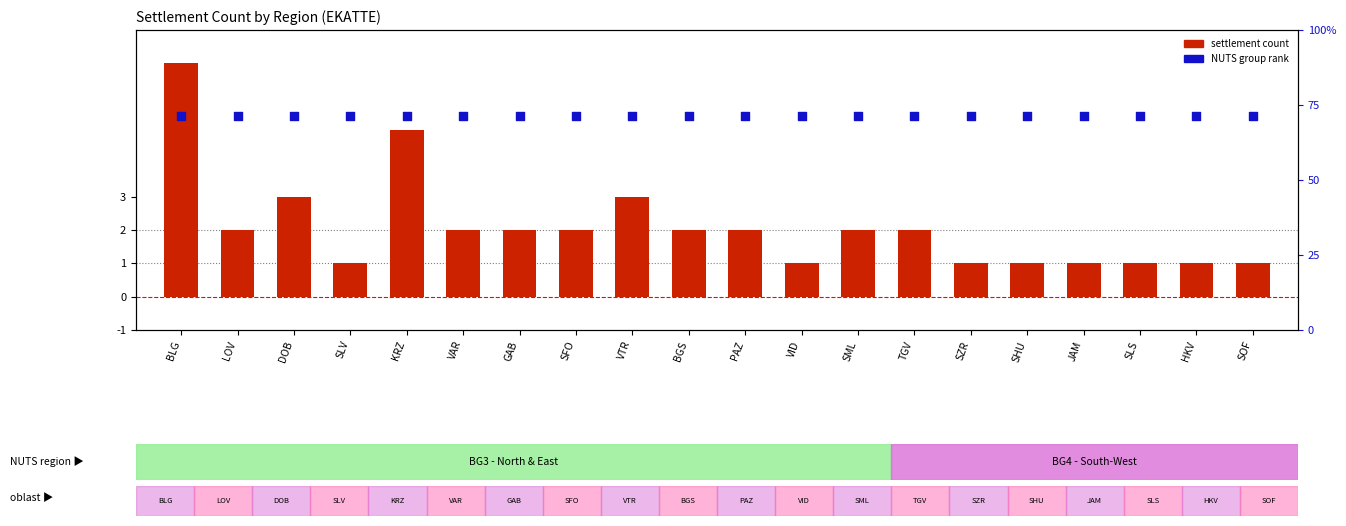

At how many categories does at least one series exceed 3?

2